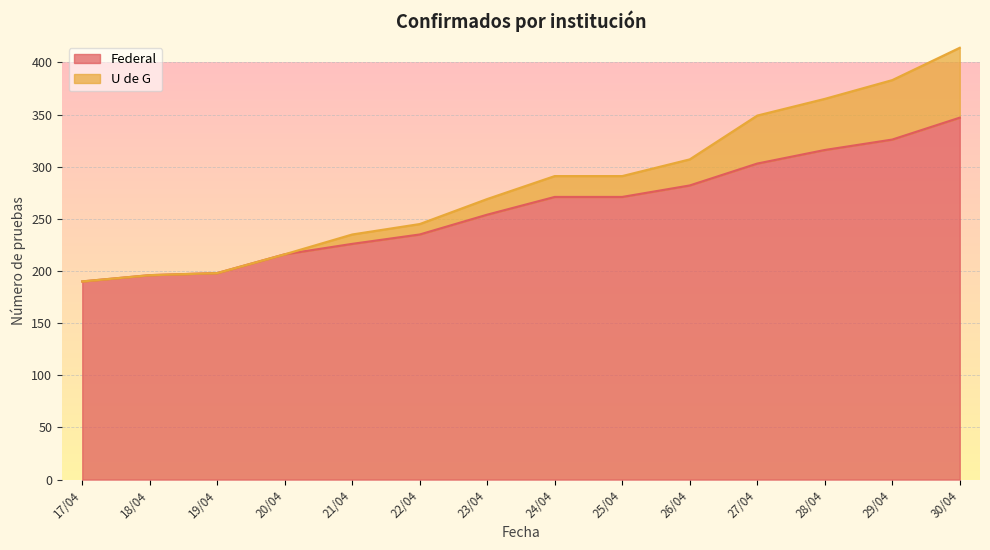

Reading left to right, transcribe all the data shown in this chart.

Federal: 190	196	198	216	226	235	254	271	271	282	303	316	326	347
U de G: 190	196	198	216	235	245	269	291	291	307	349	365	383	414